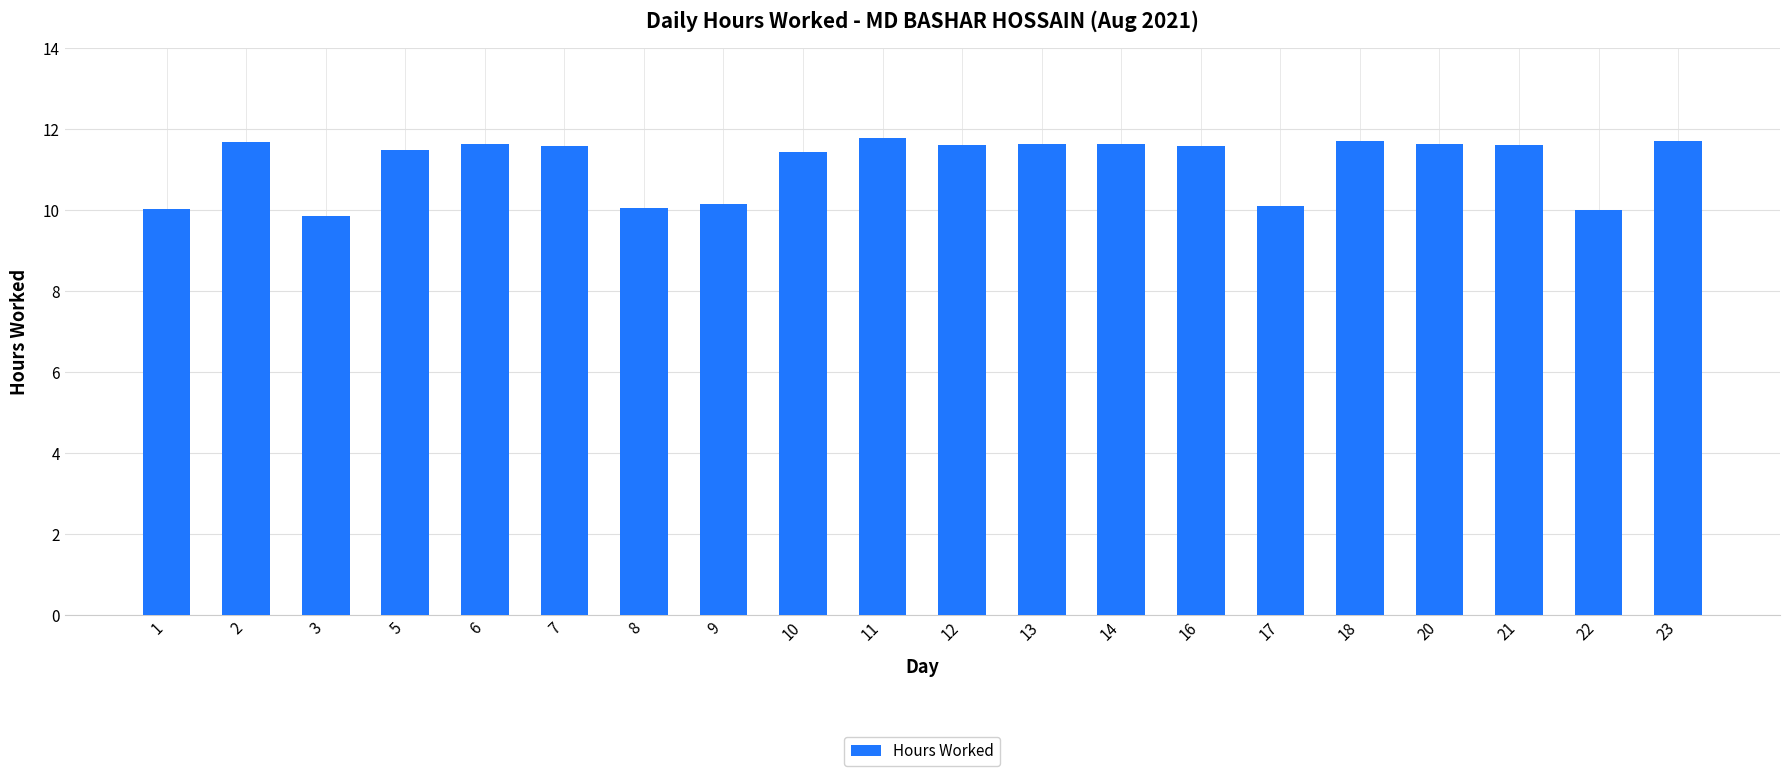

What is the sum of all values?

222.8